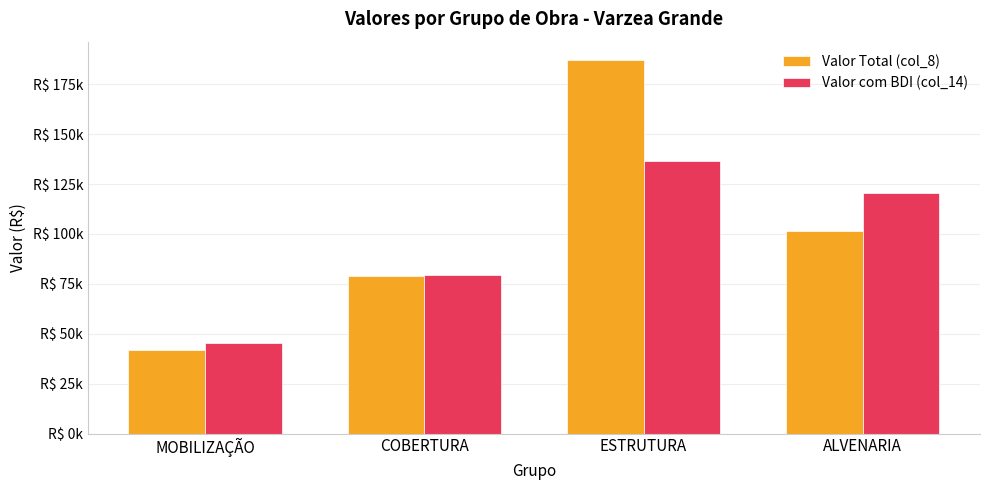

What position from the left is COBERTURA?

2